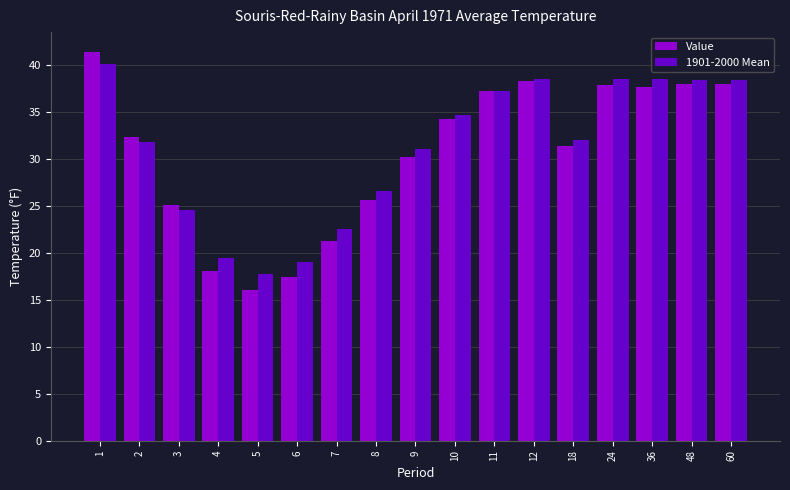

What are all the series names shown in the legend?

Value, 1901-2000 Mean